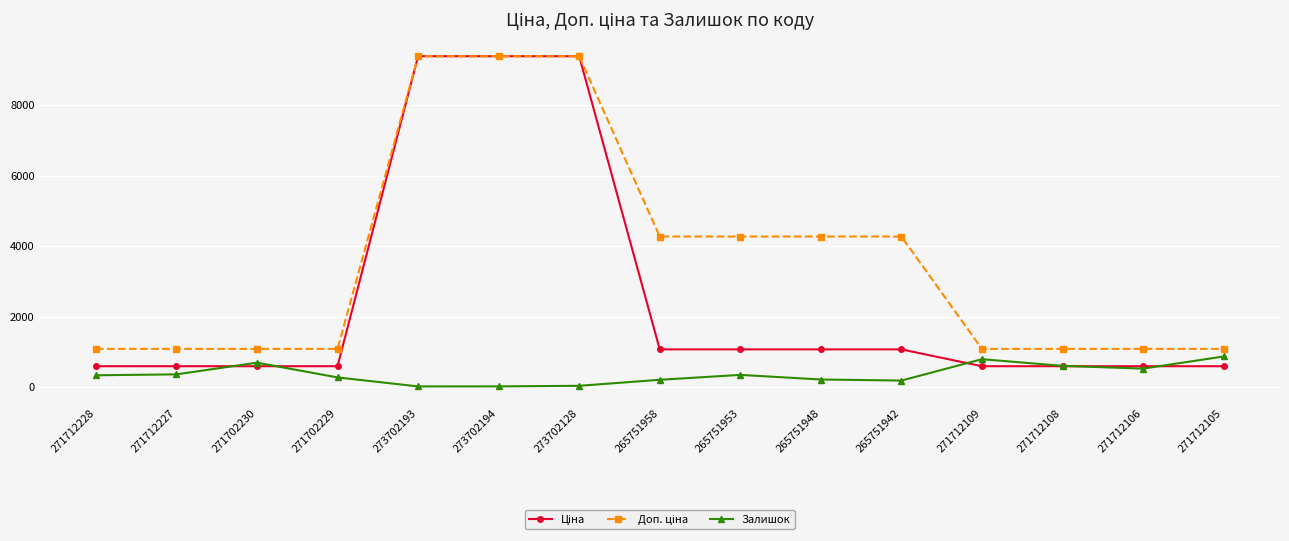

What is the value of the Залишок point at the 13th from the left?

600.0